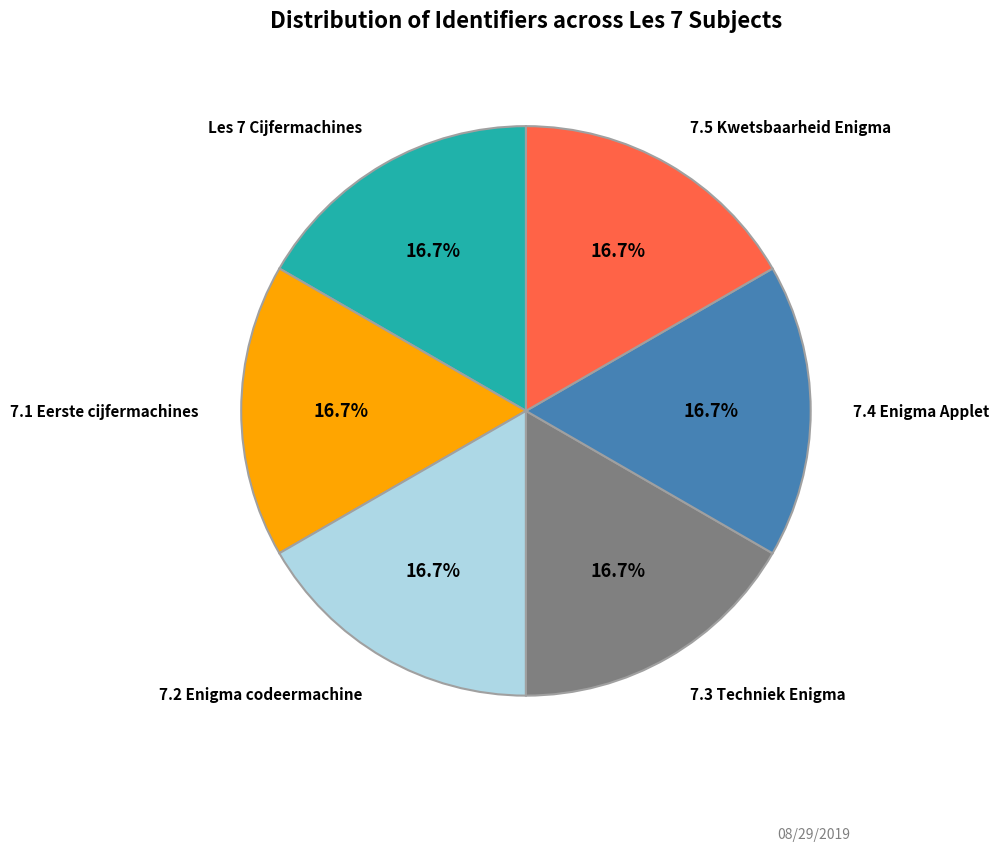

Is there a majority slice in this chart?

No